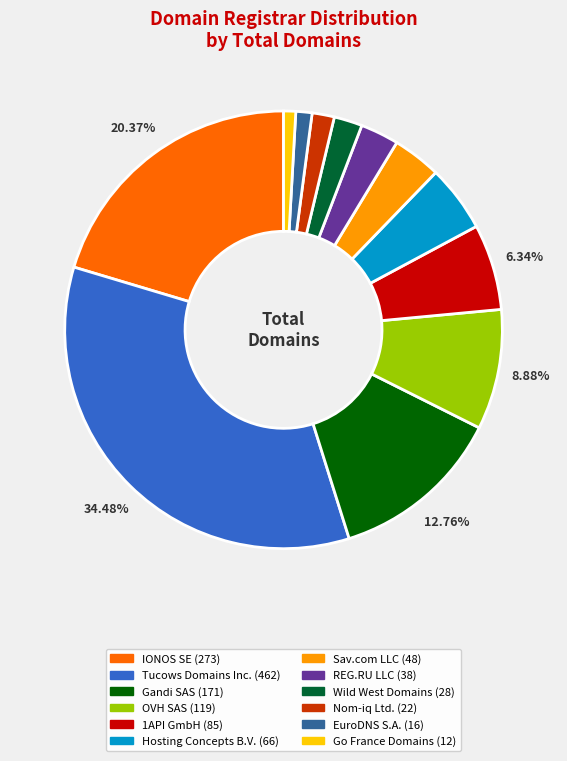

To the nearest percent, what is the difference between the Go France Domains and OVH SAS slice percentages?

8%